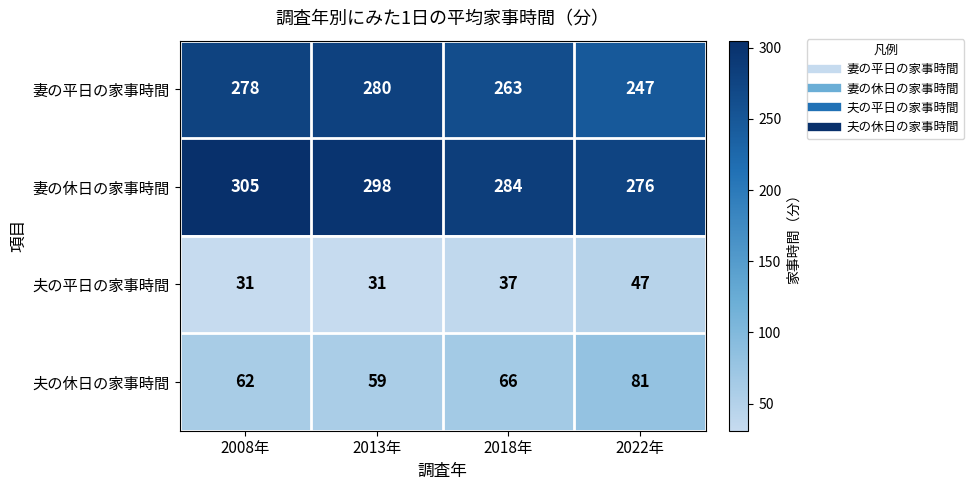

Is it true that 夫の休日の家事時間 equals 62 at 2008年?

True